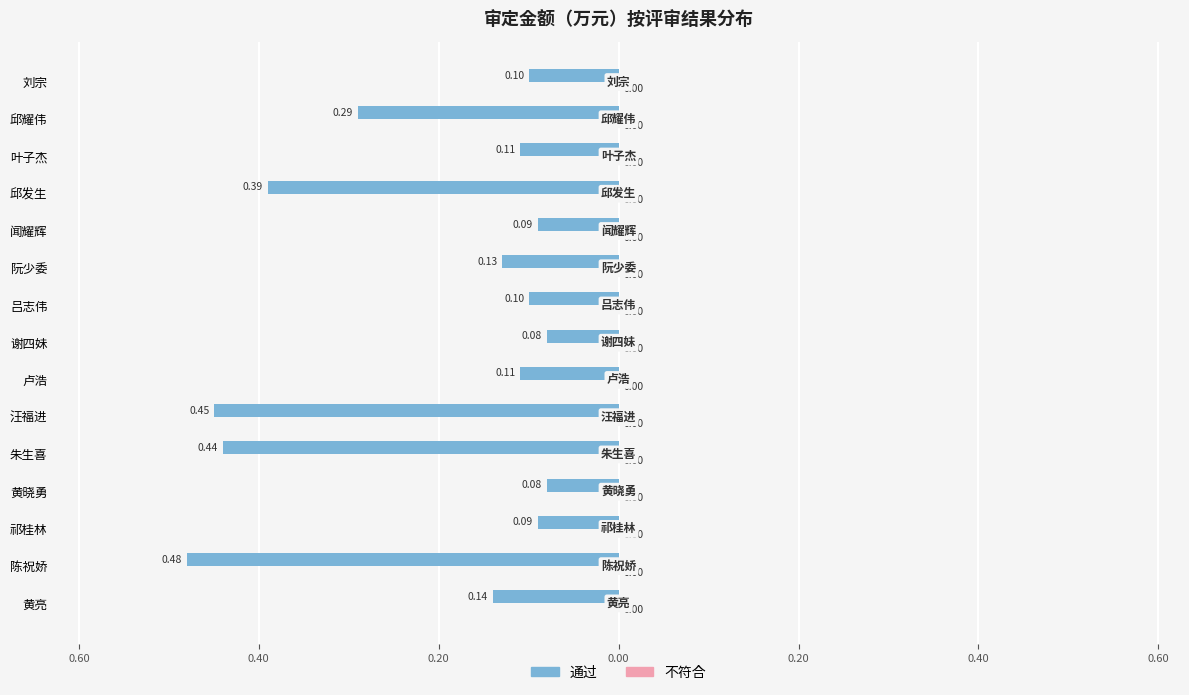

Does the chart contain any negative values?

Yes